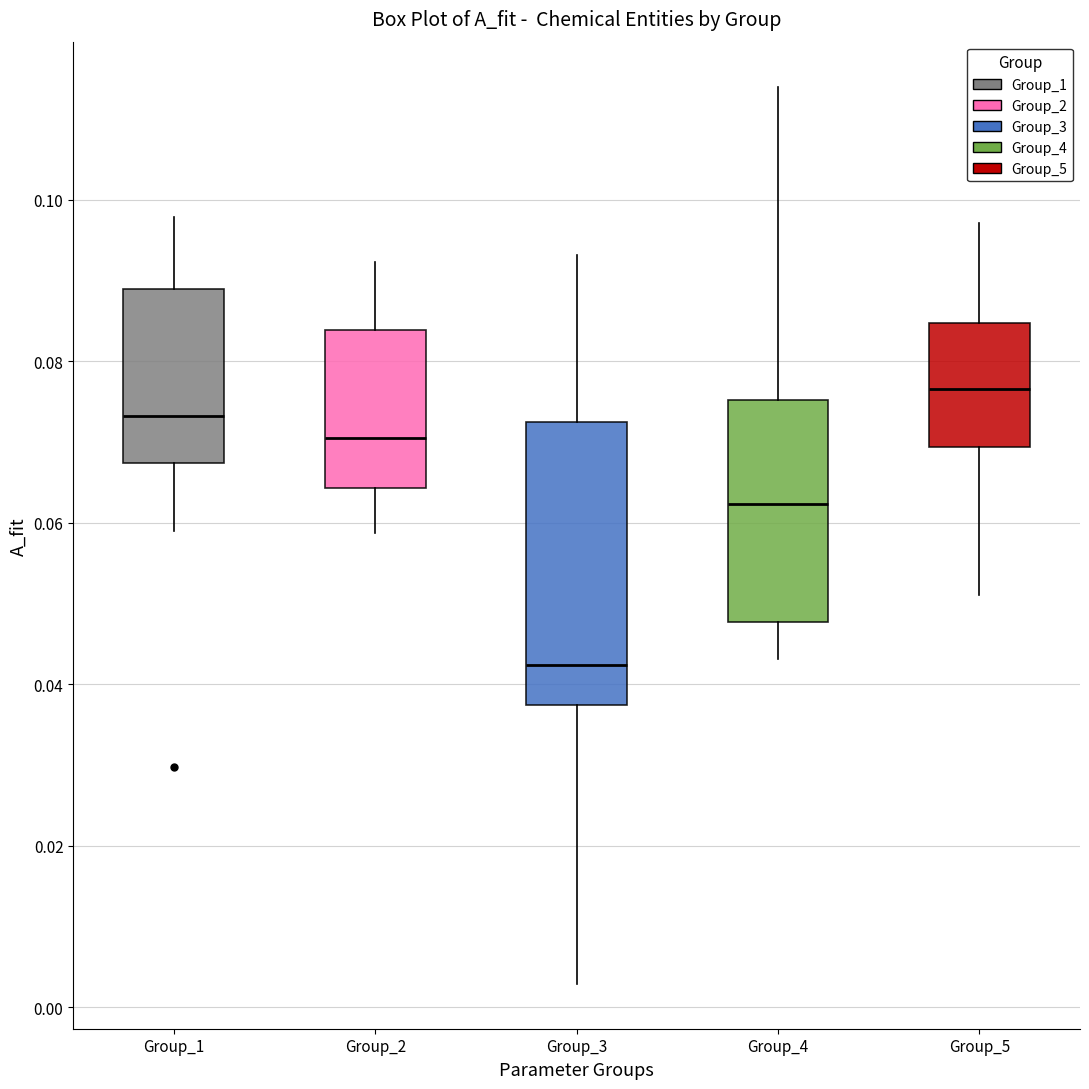

Reading left to right, transcribe this box plot: for each box, give where its median line is, the range the box spans, and where its two whiskers end, as read against the y-axis. The values are not printed on the chart, so give them approximately, as read against the axis.

Group_1: median 0.074, box 0.068 to 0.088, whiskers 0.058 to 0.098
Group_2: median 0.070, box 0.064 to 0.084, whiskers 0.058 to 0.092
Group_3: median 0.042, box 0.038 to 0.072, whiskers 0.002 to 0.094
Group_4: median 0.062, box 0.048 to 0.076, whiskers 0.044 to 0.114
Group_5: median 0.076, box 0.070 to 0.084, whiskers 0.052 to 0.098